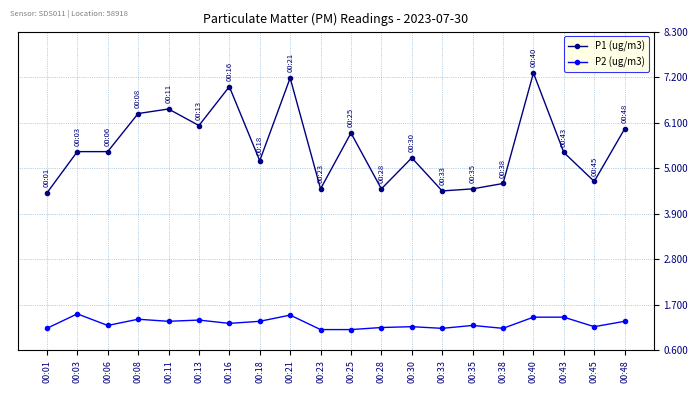

What is the maximum value for P2 (ug/m3)?

1.5